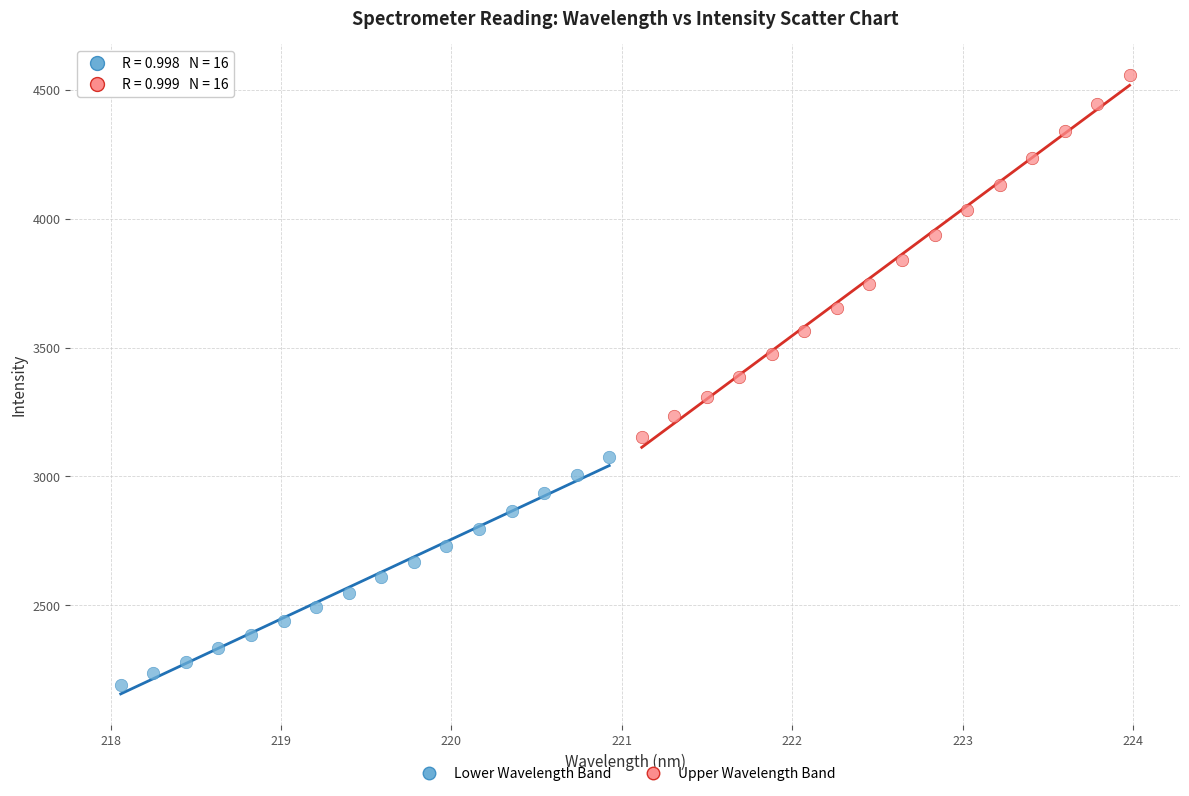

Which series contains the highest Y value?

Upper Wavelength Band